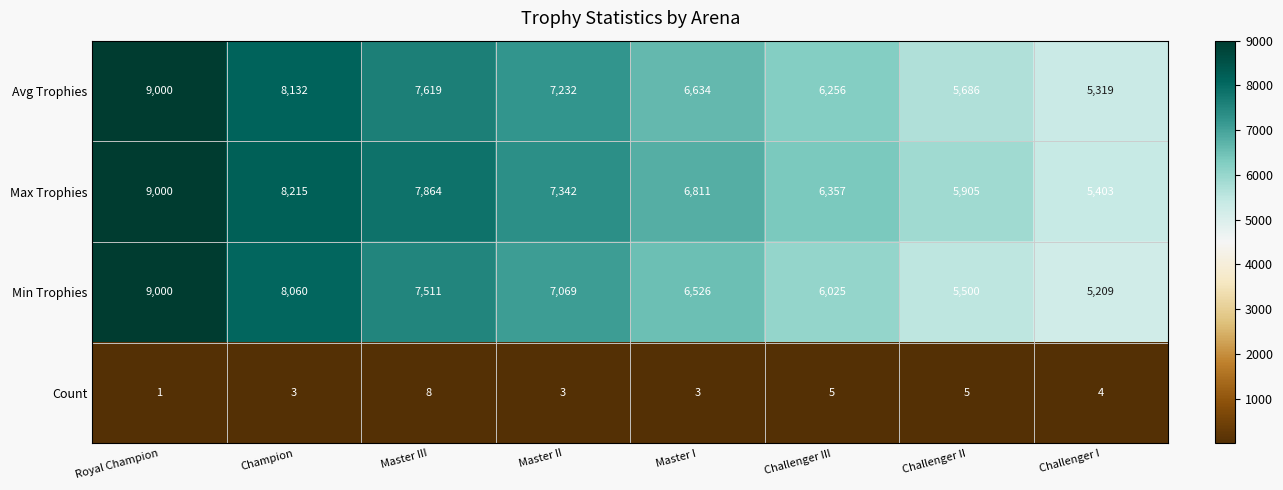

Count the Min Trophies values in the range 6025 to 8060.

5